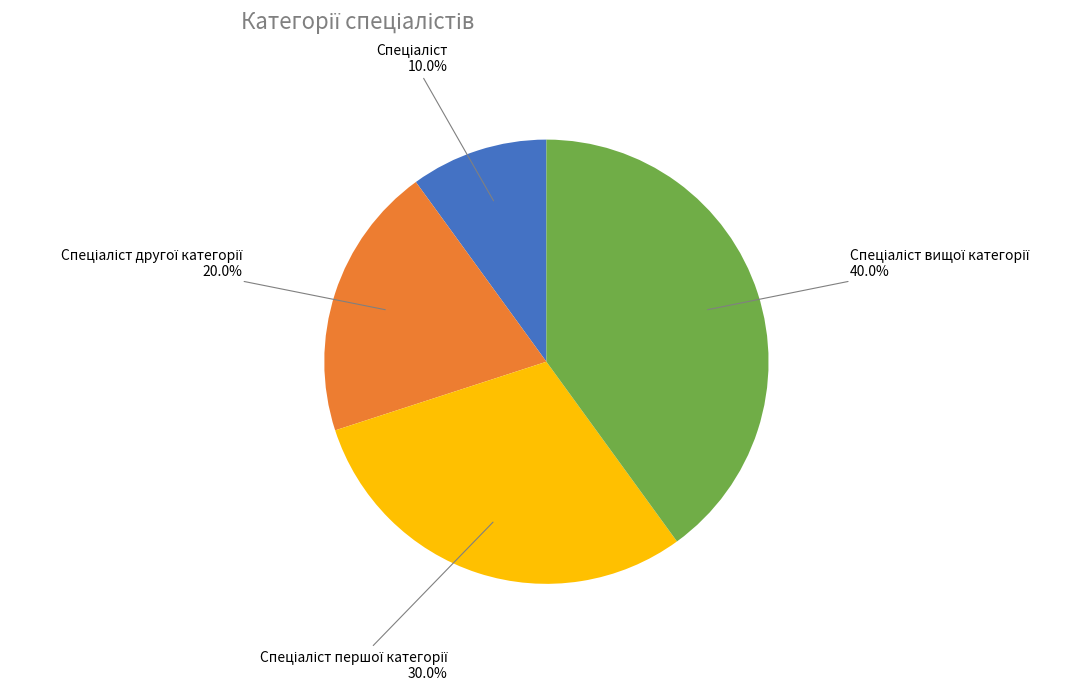

To the nearest percent, what is the difference between the largest and smallest slice percentages?

30%